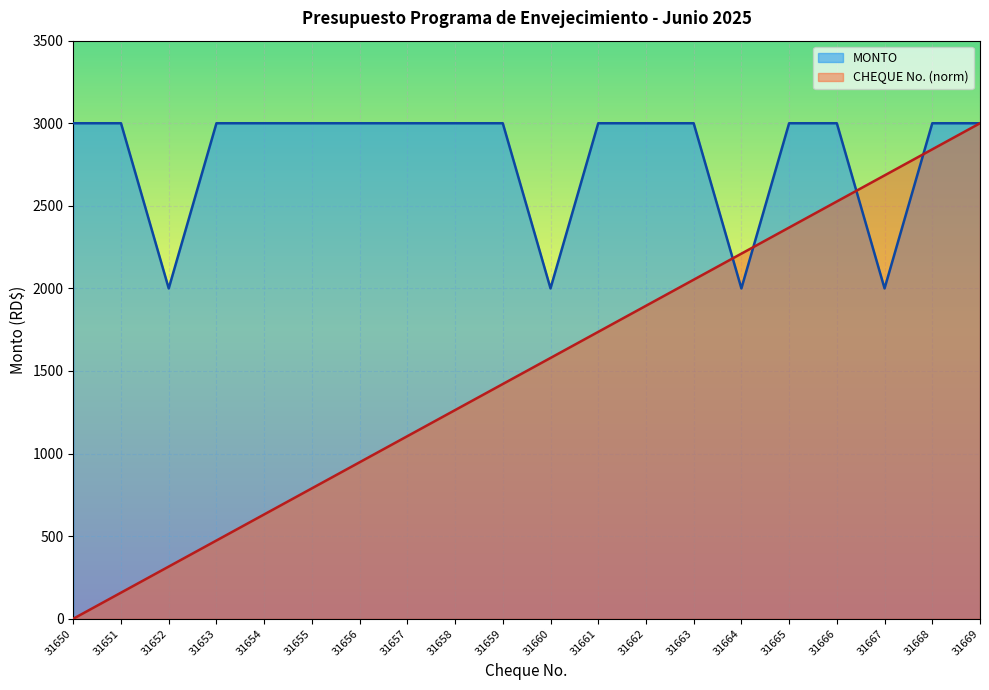

What are all the series names shown in the legend?

MONTO, CHEQUE No. (norm)